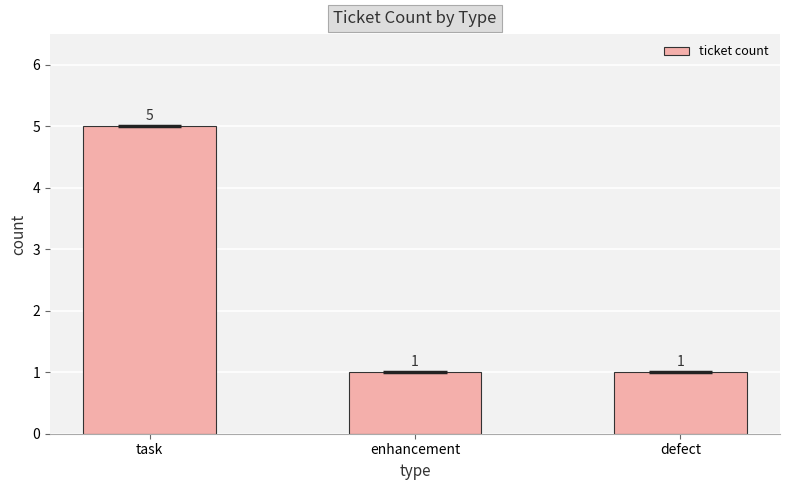

Does the chart contain any negative values?

No